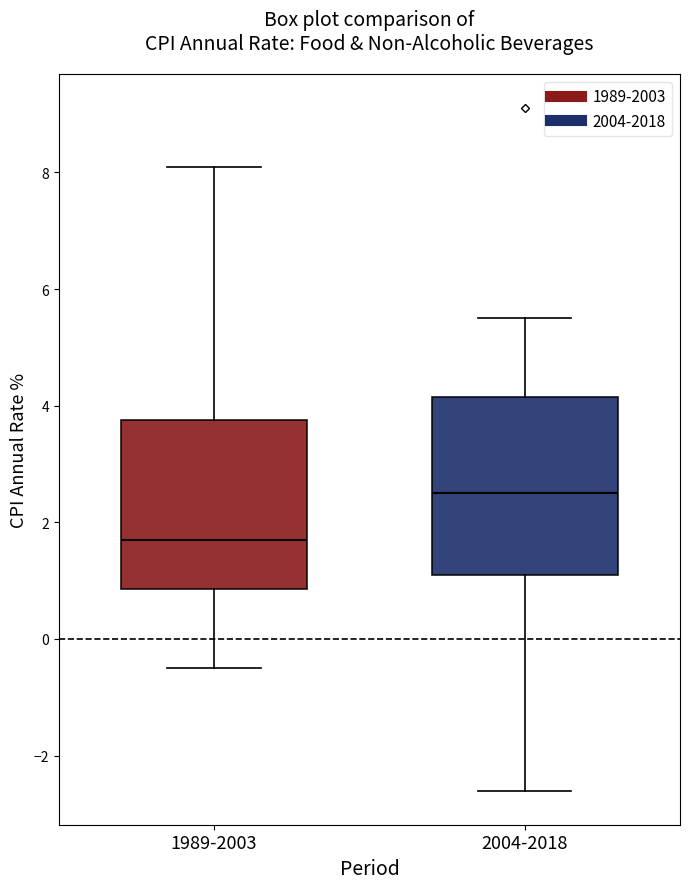

Which box has the highest median line?

2004-2018